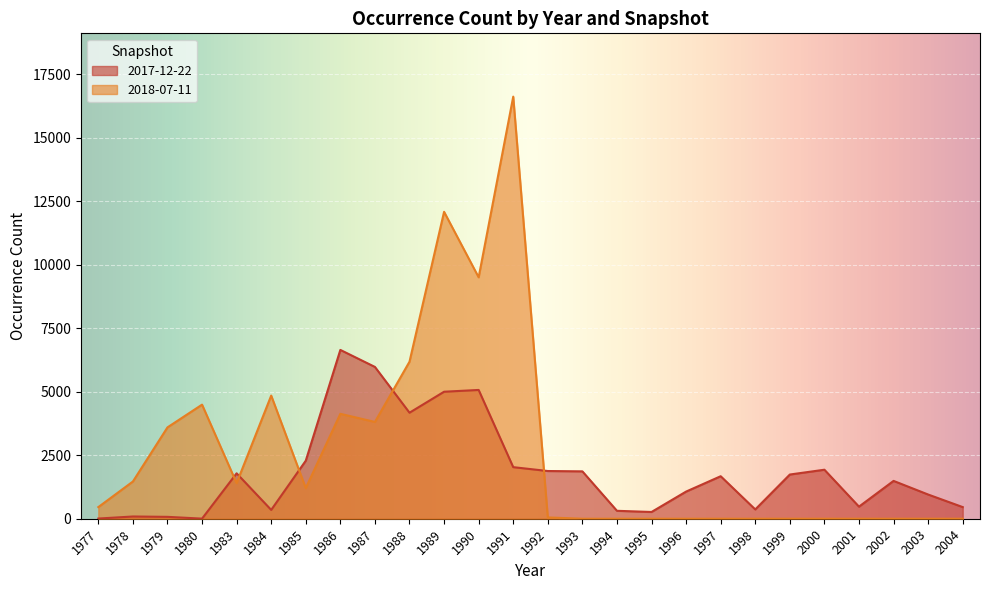

Which series ends up on top after the final intersection of 2018-07-11 and 2017-12-22?

2017-12-22